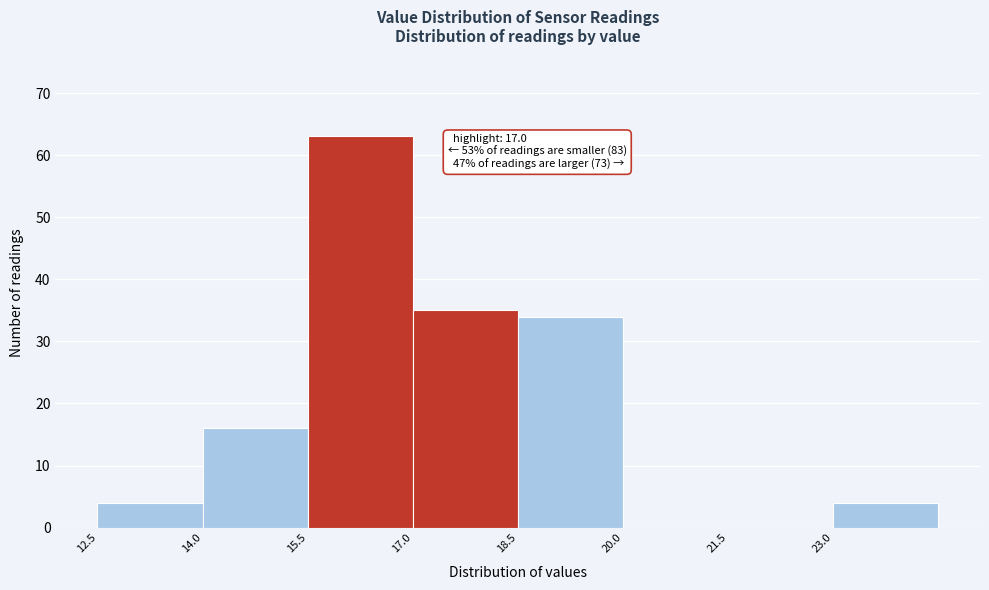

Over which range of the x-axis is the bar tallest?

15.5 to 17.0